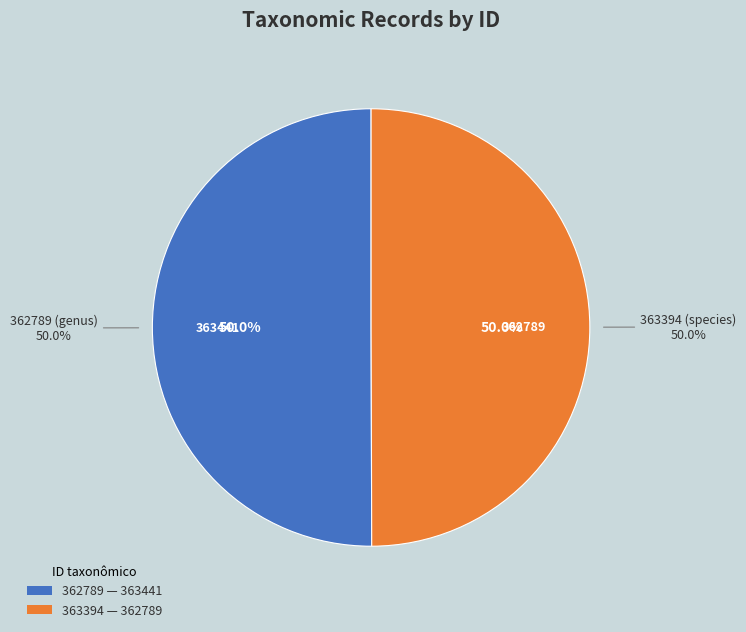

Do 363394 and 362789 together represent more than half of the pie?

Yes